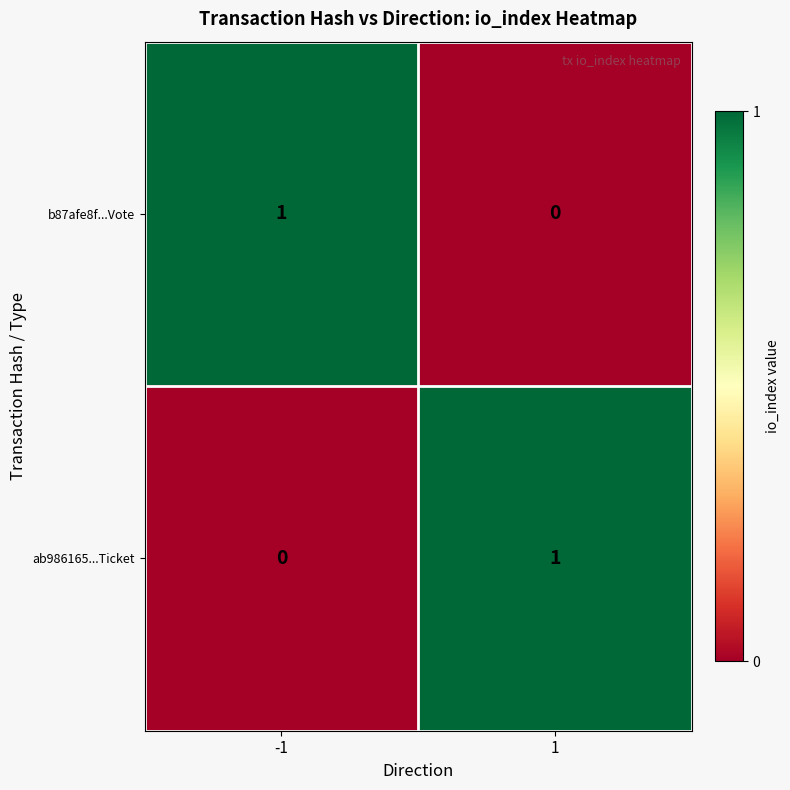

List the labels in order of b87afe8f...Vote value, largest first.

-1, 1